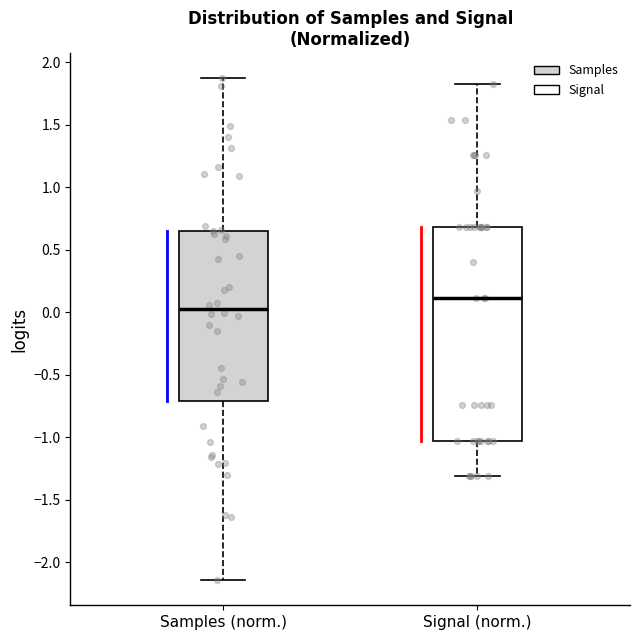

Comparing the boxes themselves (not the whiskers), which one is the tallest?

Signal (norm.)